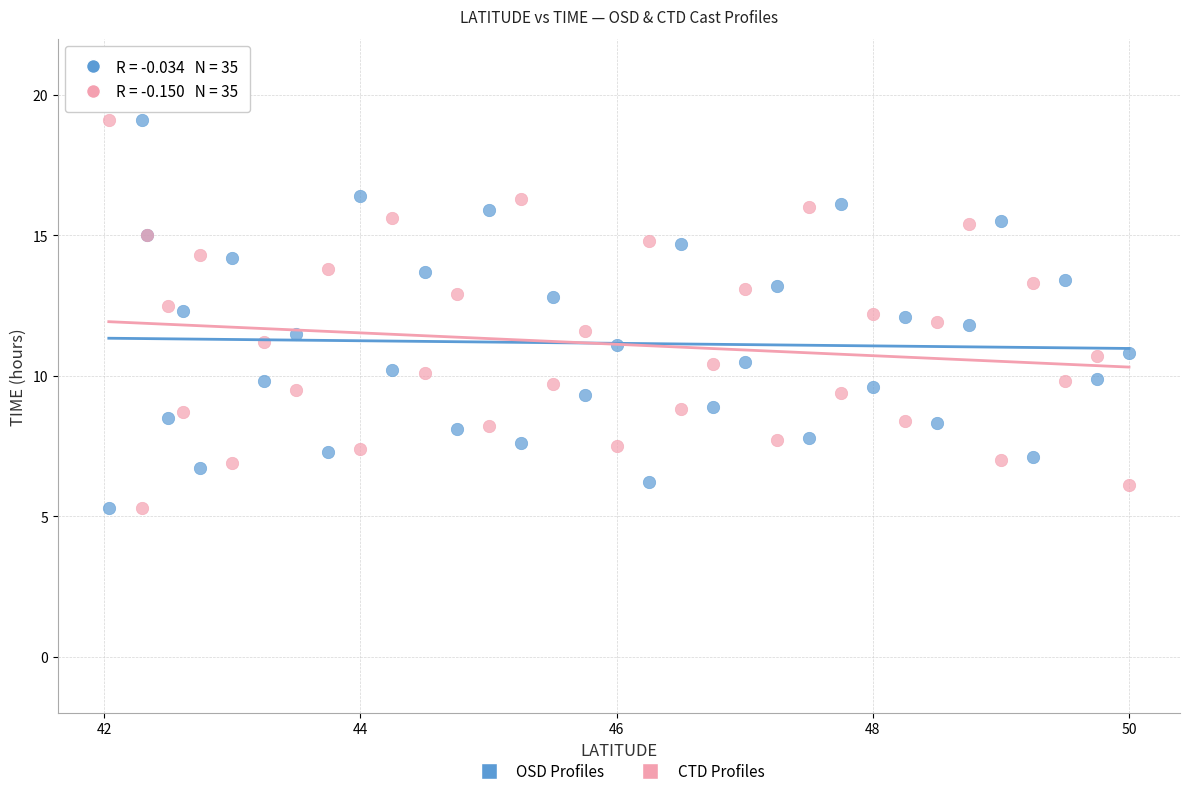

What is the X range (max minus min) for the scatter plot?

8.0